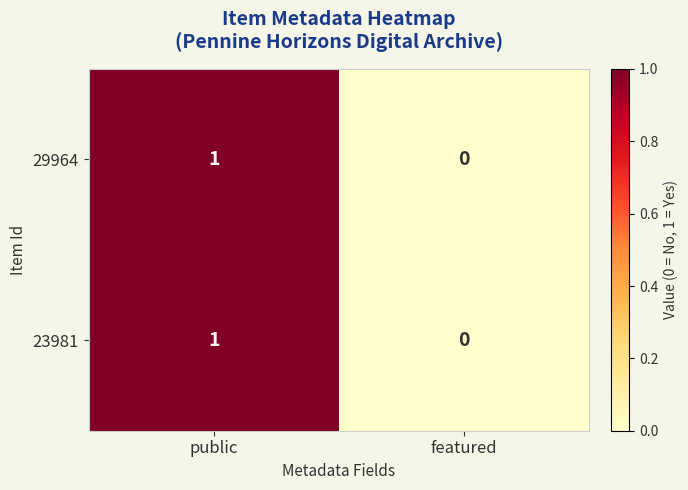

True or false: 23981 has a value of 1 at public.

True